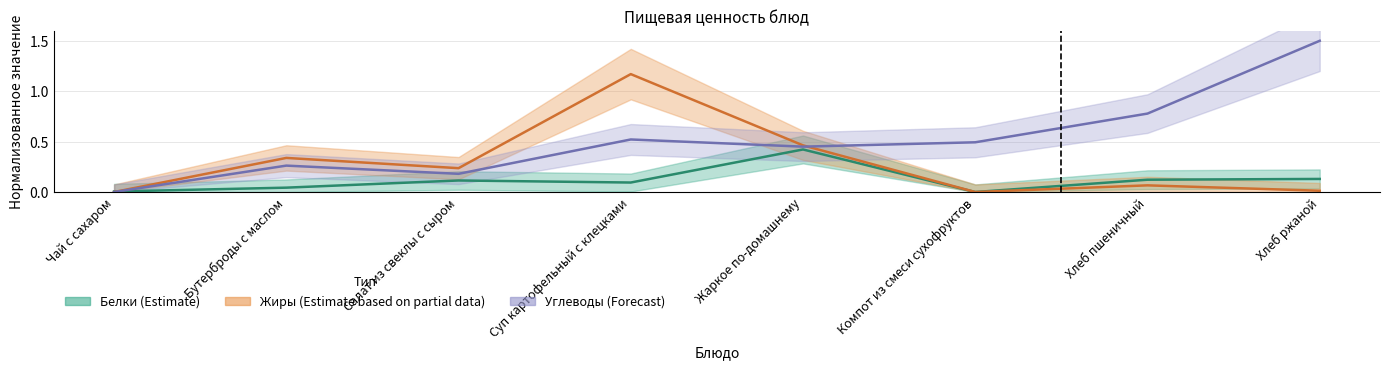

How many Углеводы values are between 0 and 1?

7